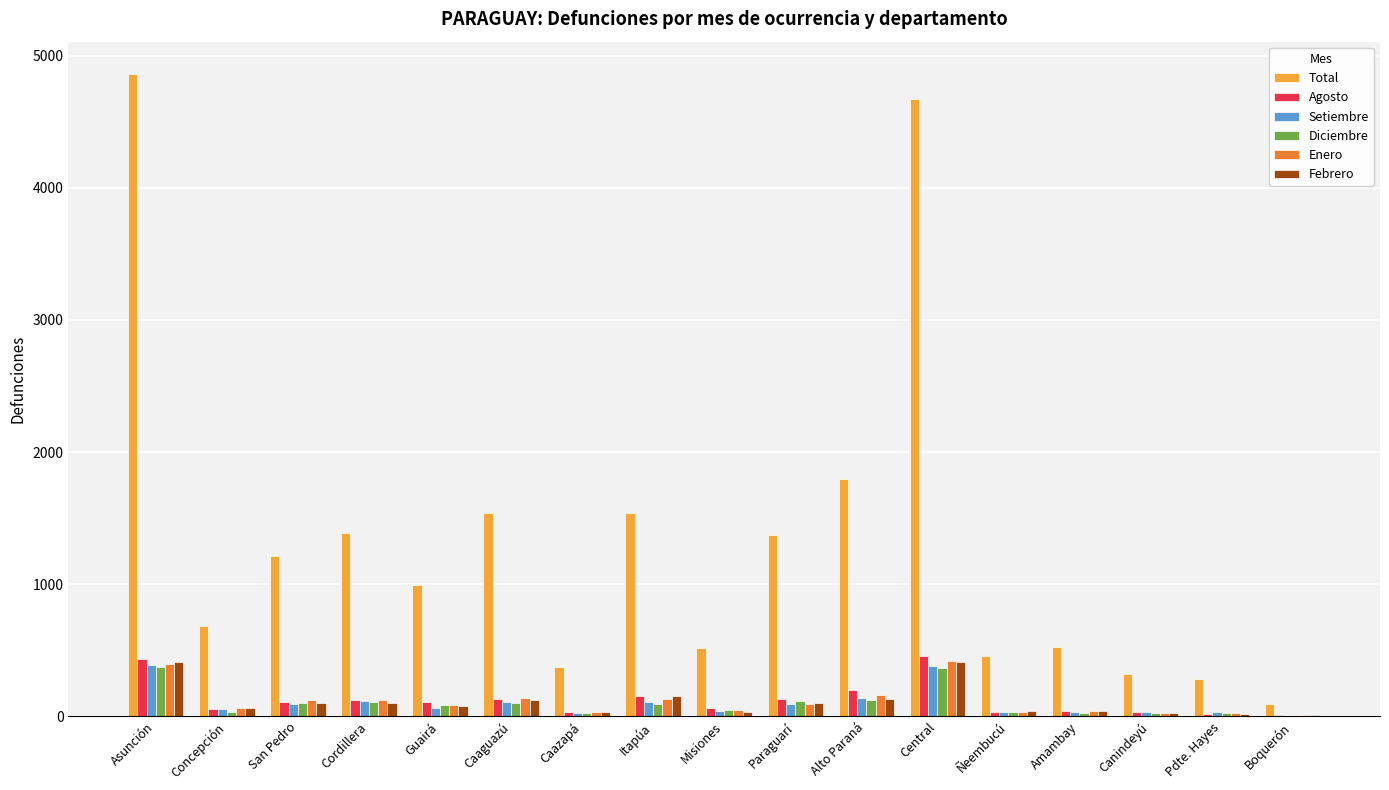

At which category does the chart reach its peak across all series?

Asunción